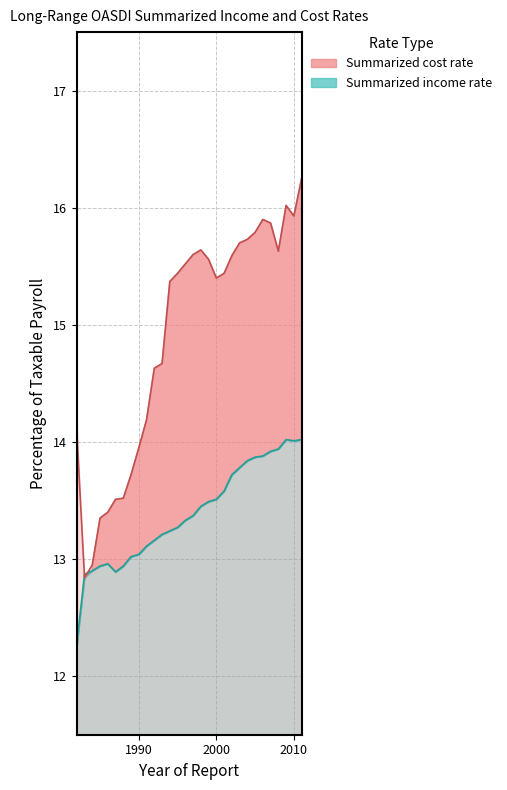

How many times do Summarized income rate and Summarized cost rate cross each other?

2